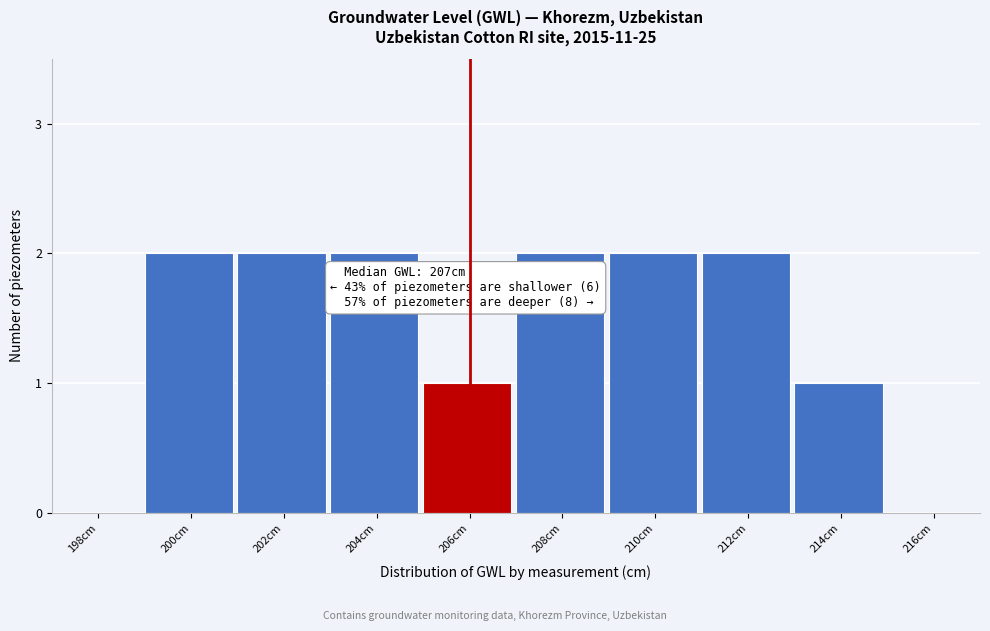

Reading right to left, list all the values displayed in this chart.

216cm=0	214cm=1	212cm=2	210cm=2	208cm=2	206cm=1	204cm=2	202cm=2	200cm=2	198cm=0